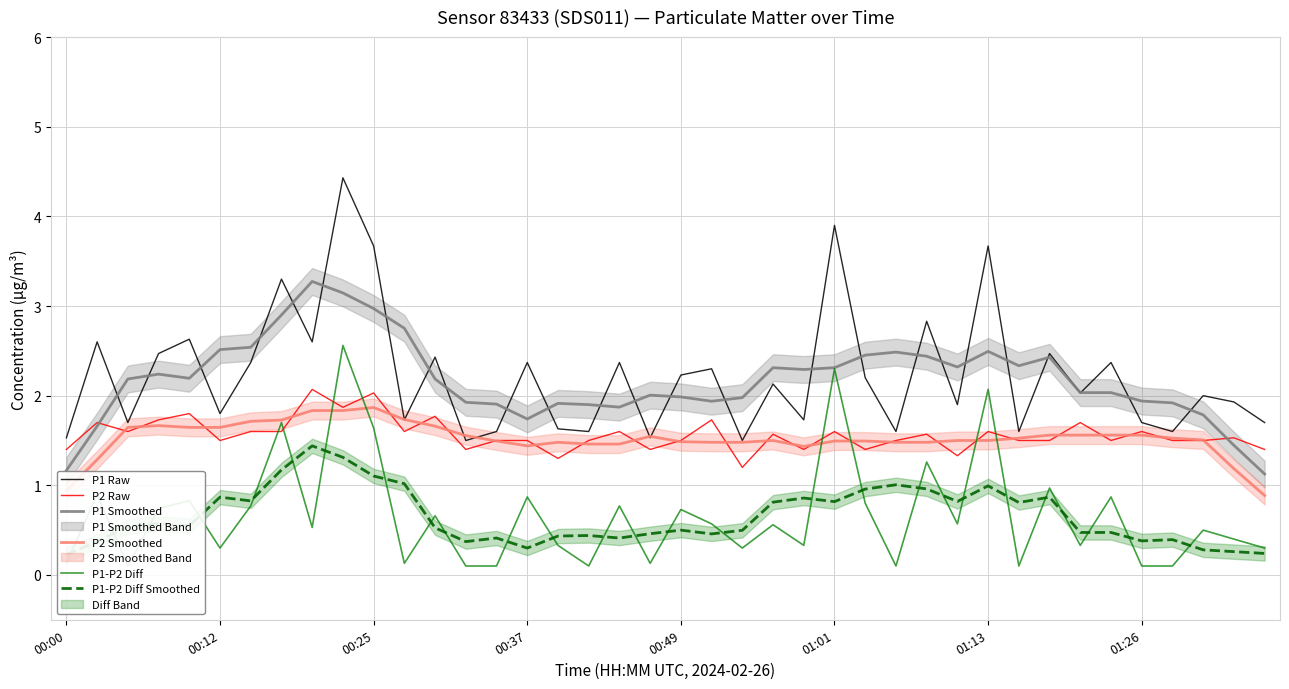

What is the difference between the P1 Raw values at 18 and 00:00?

0.8